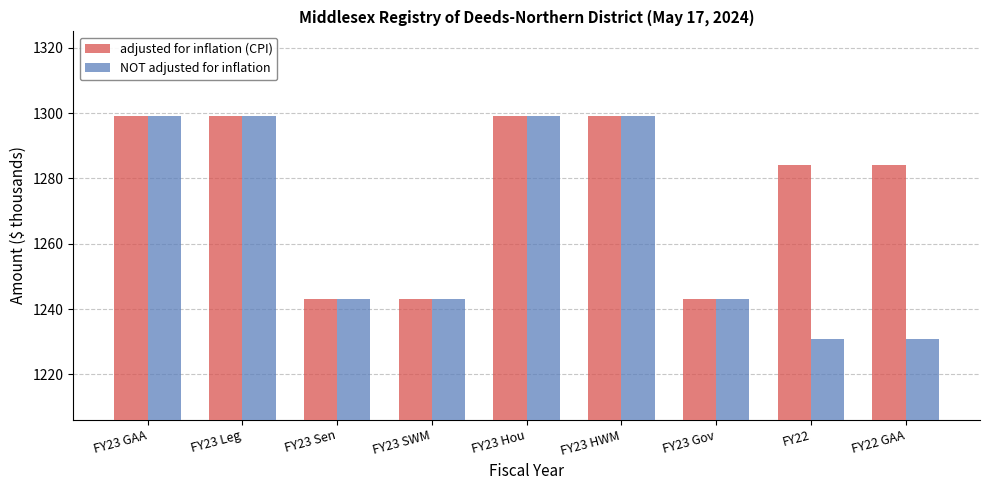

What is the label of the 6th bar from the right?

FY23 SWM